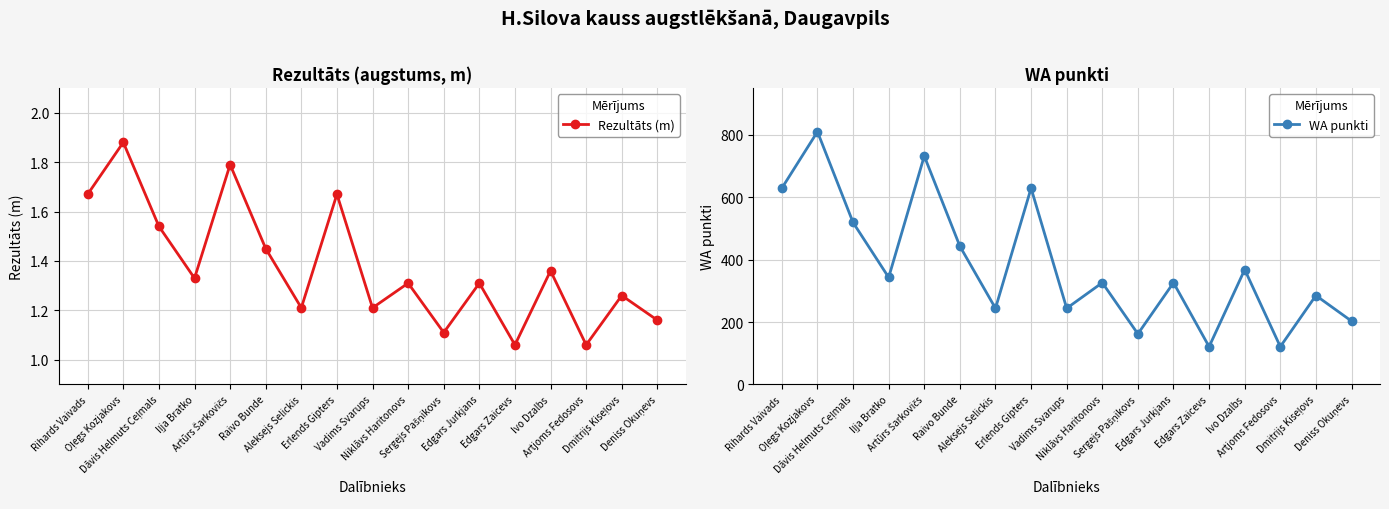

The value of WA punkti at Deniss Okuņevs is 73.8. True or false?

False